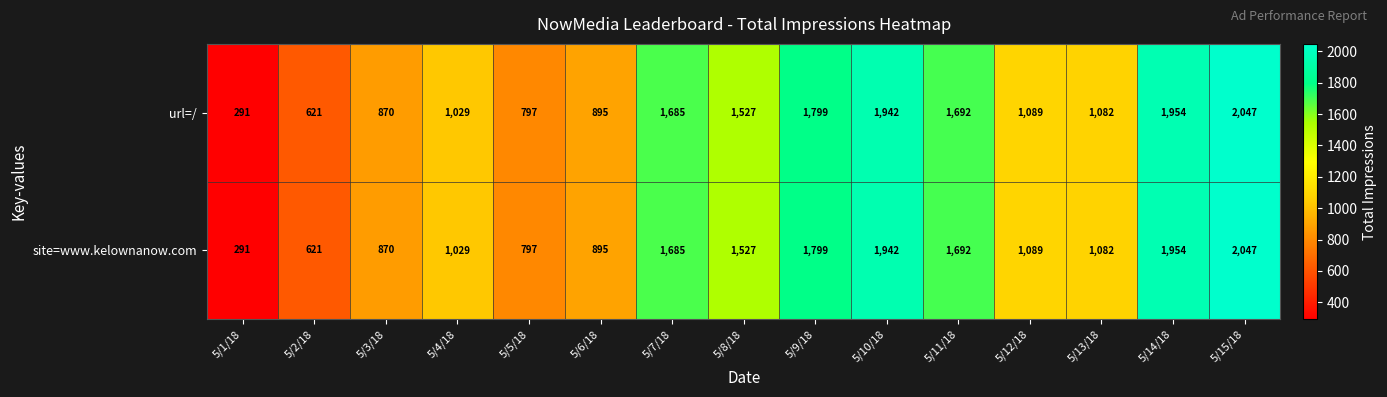

What is the total value across all series at 5/5/18?

1594